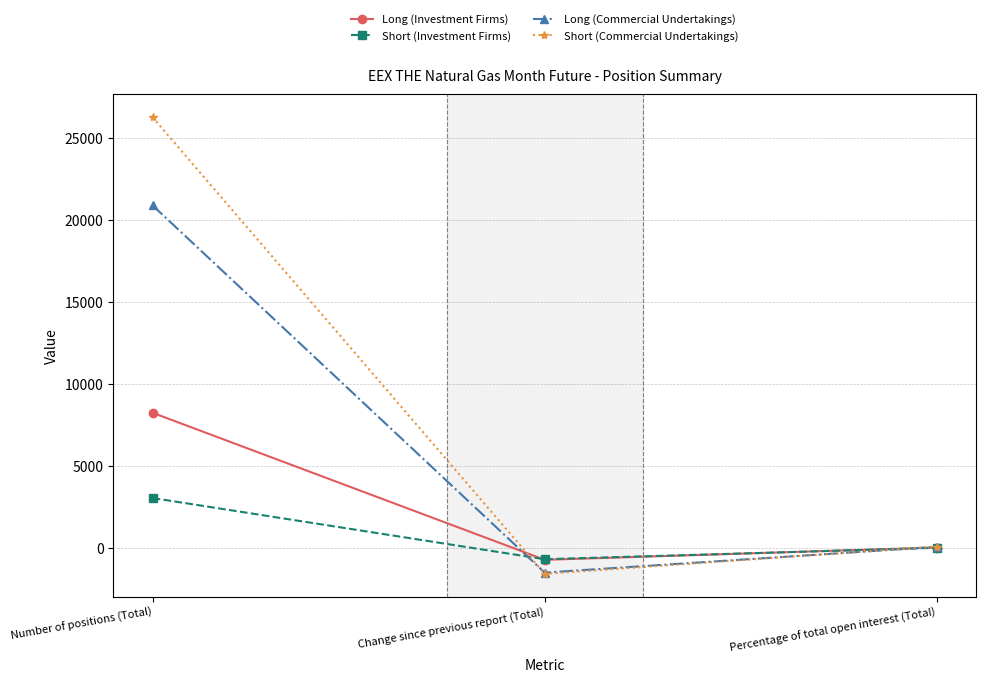

How many series are shown in this chart?

4